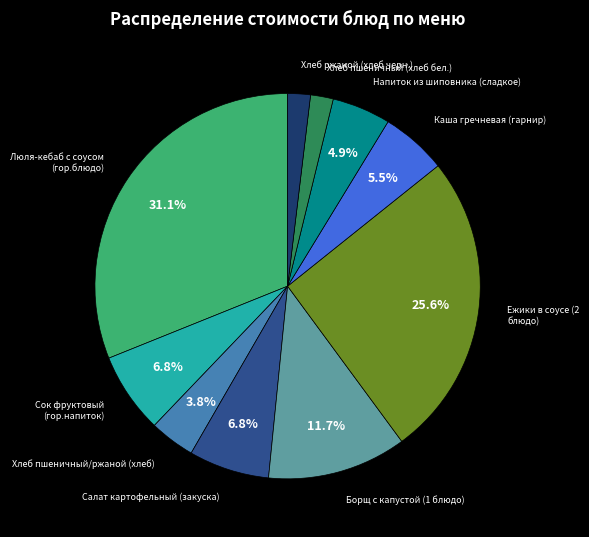

Do Ежики в соусе (2 блюдо) and Борщ с капустой (1 блюдо) together represent more than half of the pie?

No